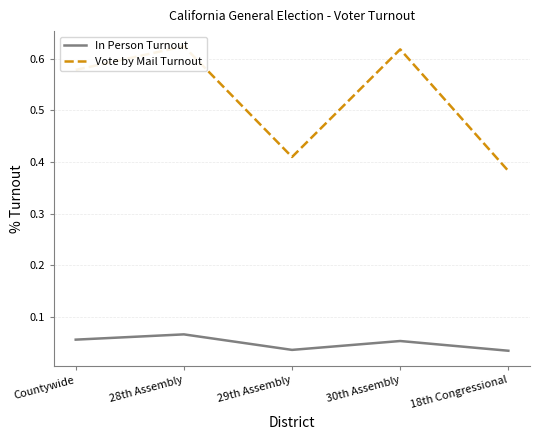

Reading left to right, extract all data points from this chart.

In Person Turnout: 0.1	0.1	0.0	0.1	0.0
Vote by Mail Turnout: 0.6	0.6	0.4	0.6	0.4